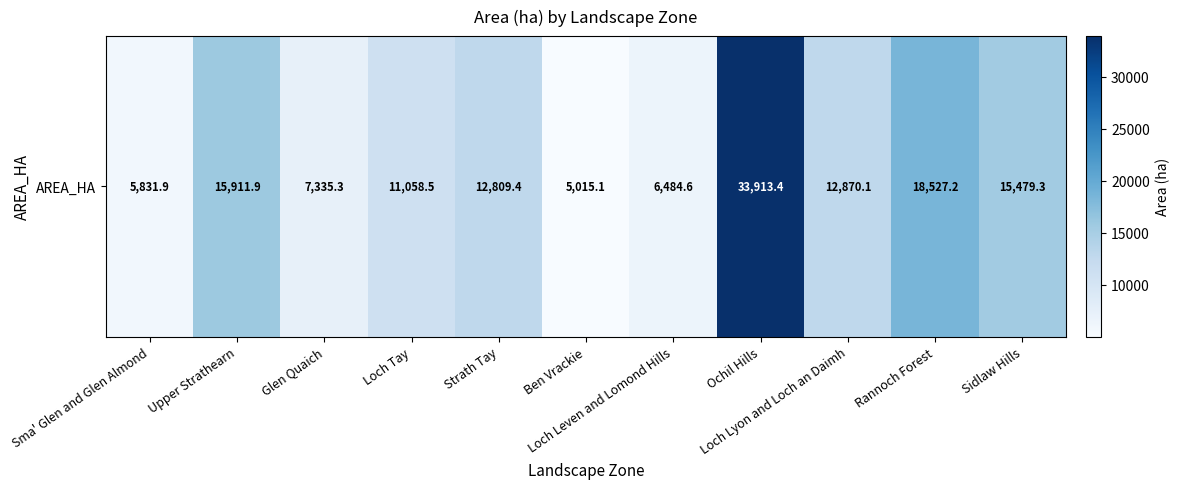

What is the difference between the second highest and minimum values?

13512.1